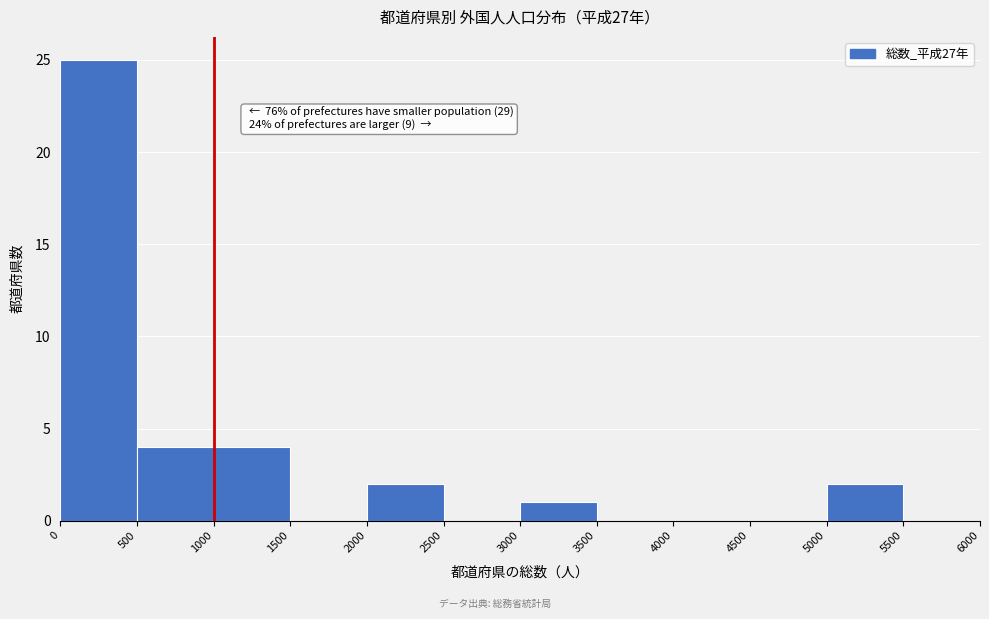

Over which range of the x-axis is the bar tallest?

0 to 500